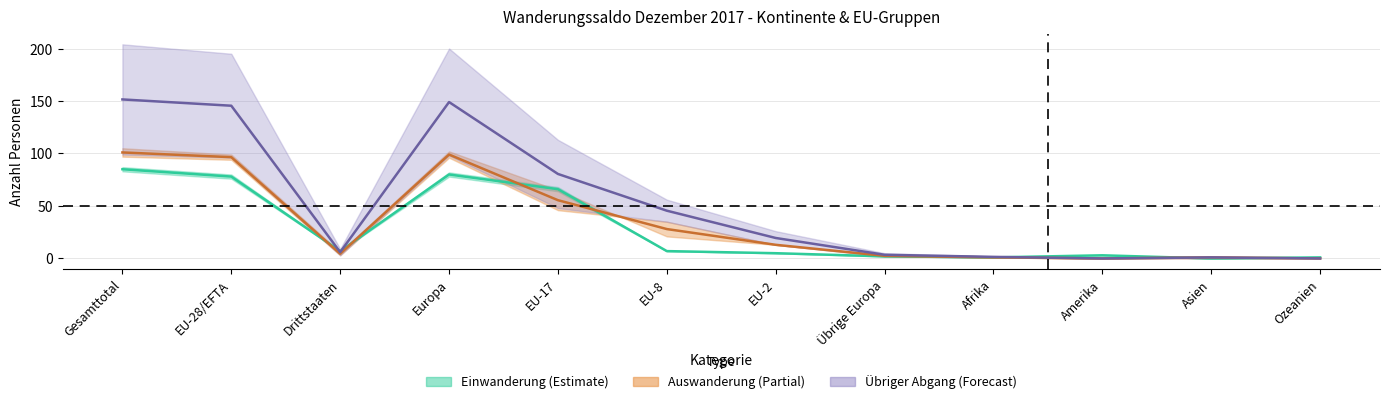

What is the spread (max minus min) of values at Übrige Europa?

1.5